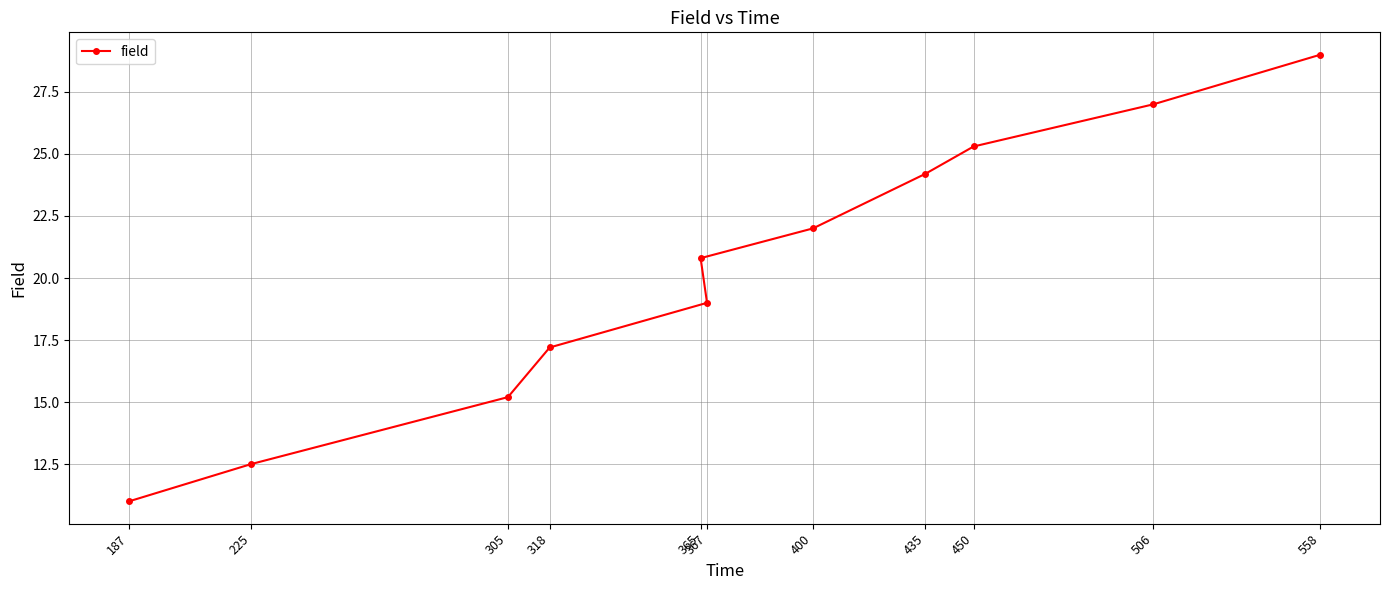

The chart shows a value of 12.5 at 225. True or false?

True